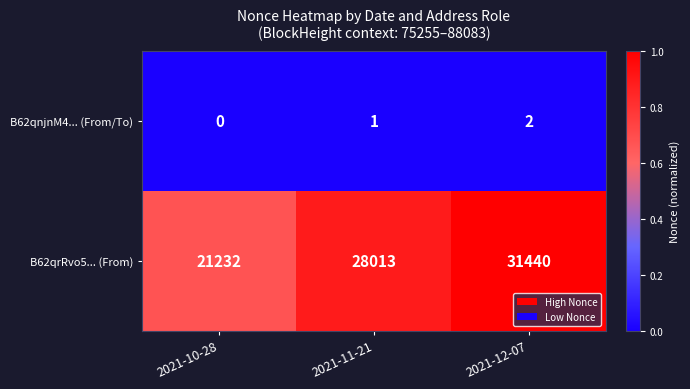

Count the B62qnjnM4... (From/To) values in the range 0 to 2.

3